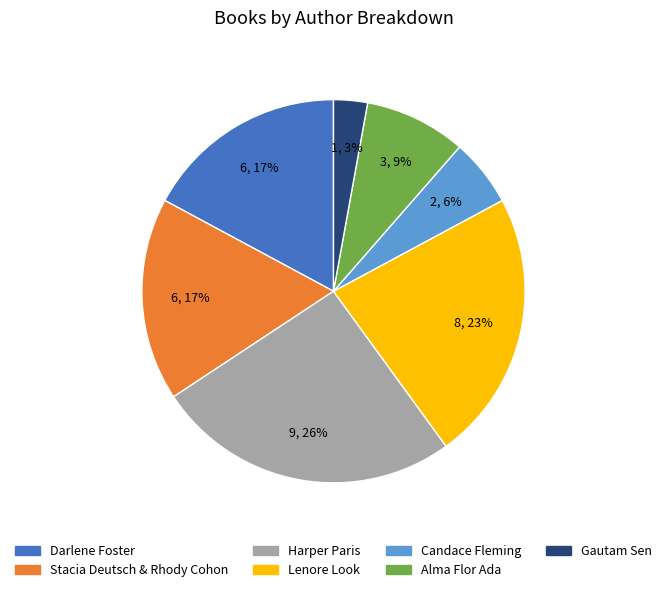

Is it true that Harper Paris is 14% of the pie?

False